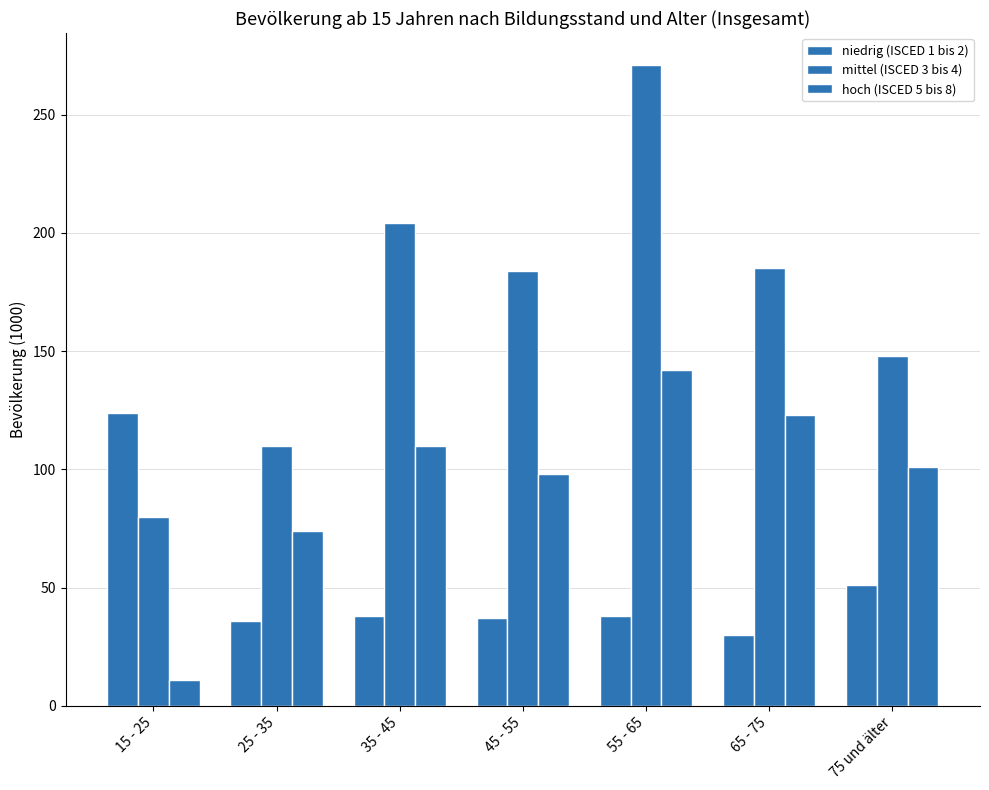

How many distinct data groups are displayed?

3